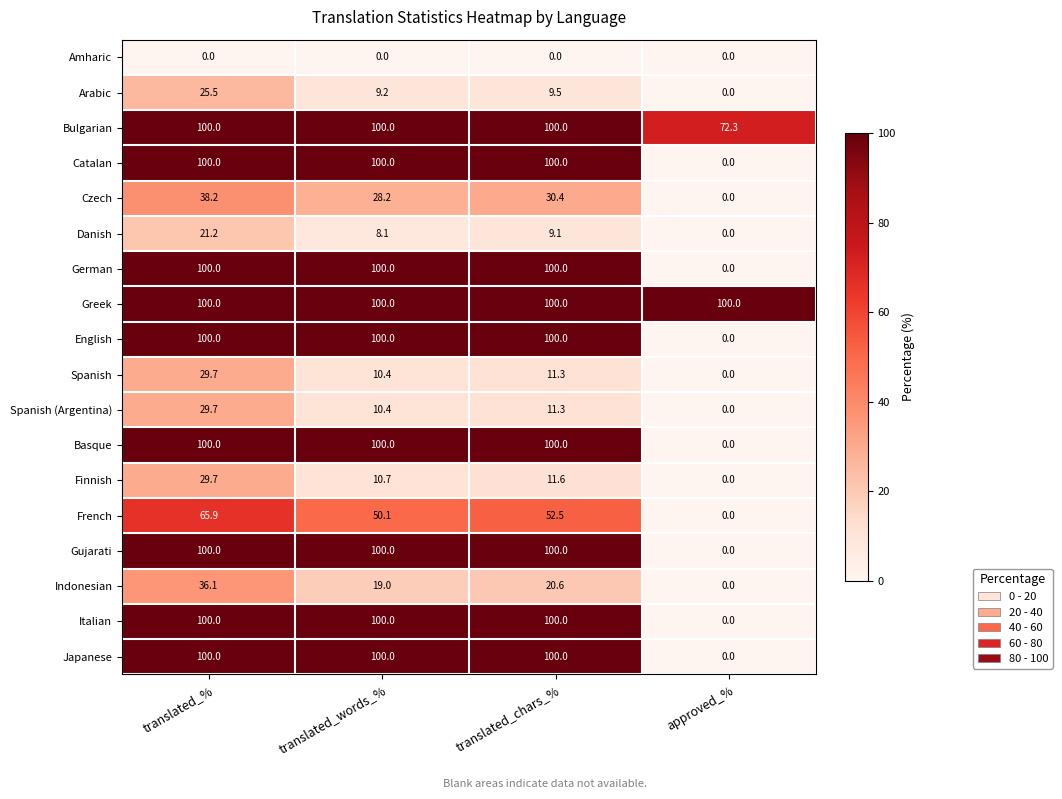

What is the total value across all series at translated_%?

1176.0